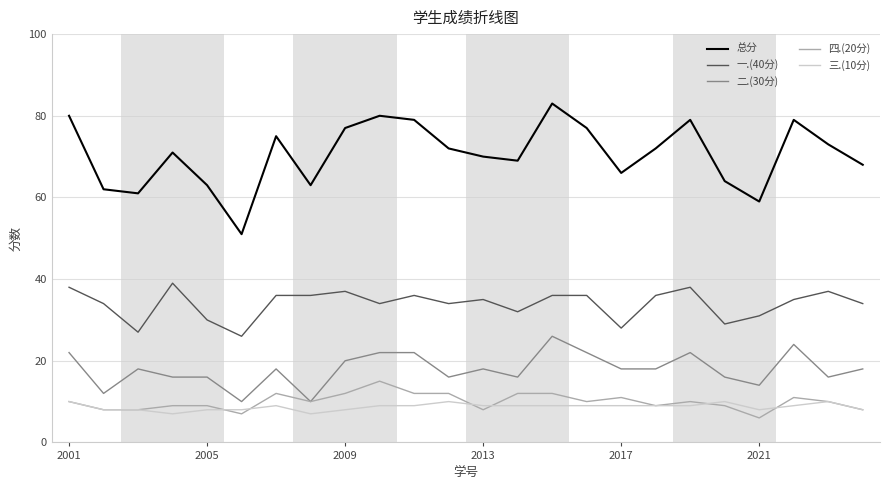

What is the lowest value of the 一.(40分) series?

26